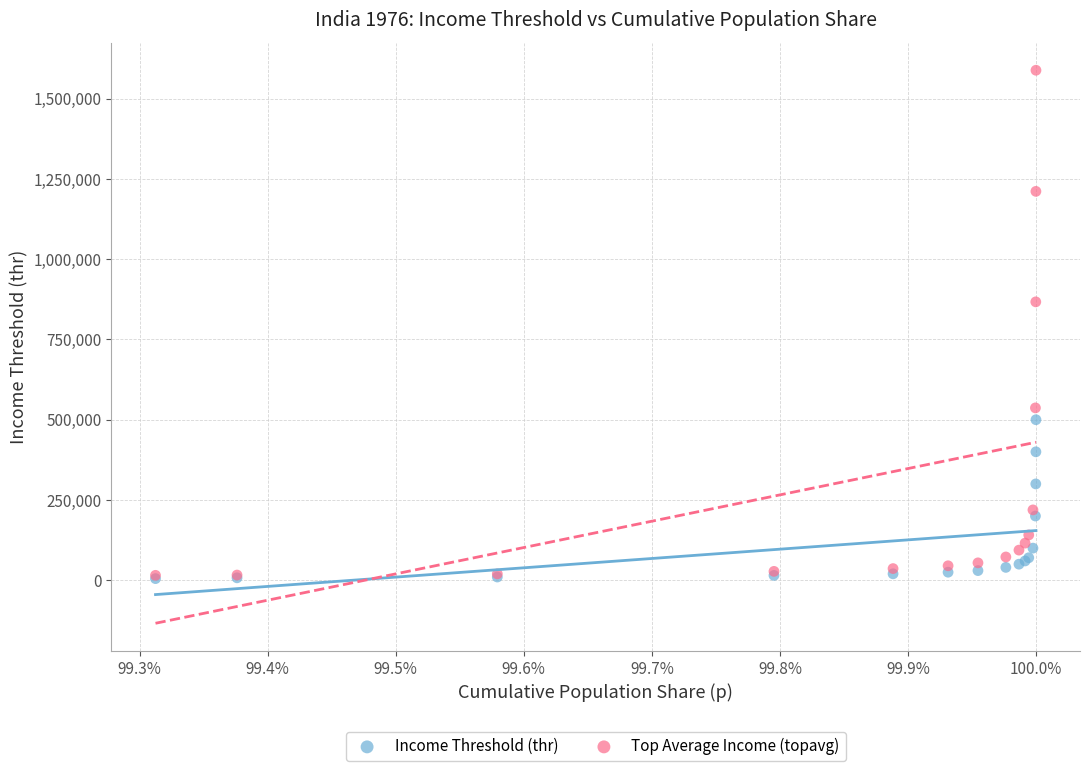

Across all series, what Y value is closest to 796814?

867149.6